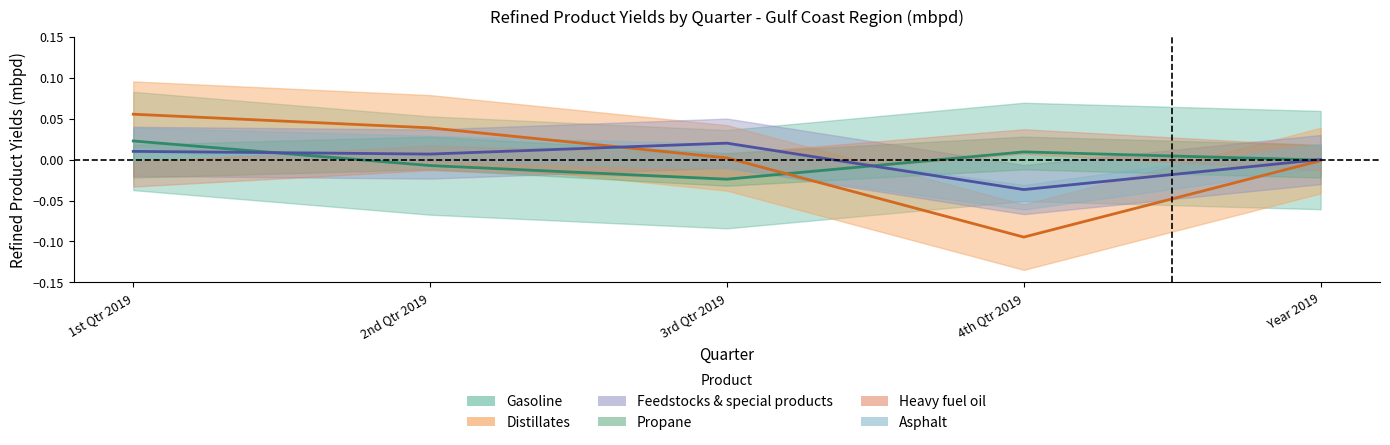

Rank the series at 1st Qtr 2019 from lowest to highest value.

Feedstocks & special products, Gasoline, Distillates